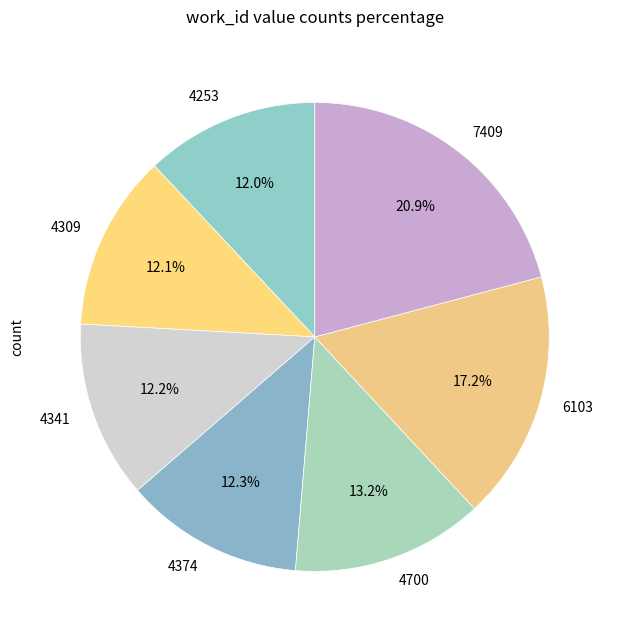

What portion of the pie excludes 7409?

79.1%